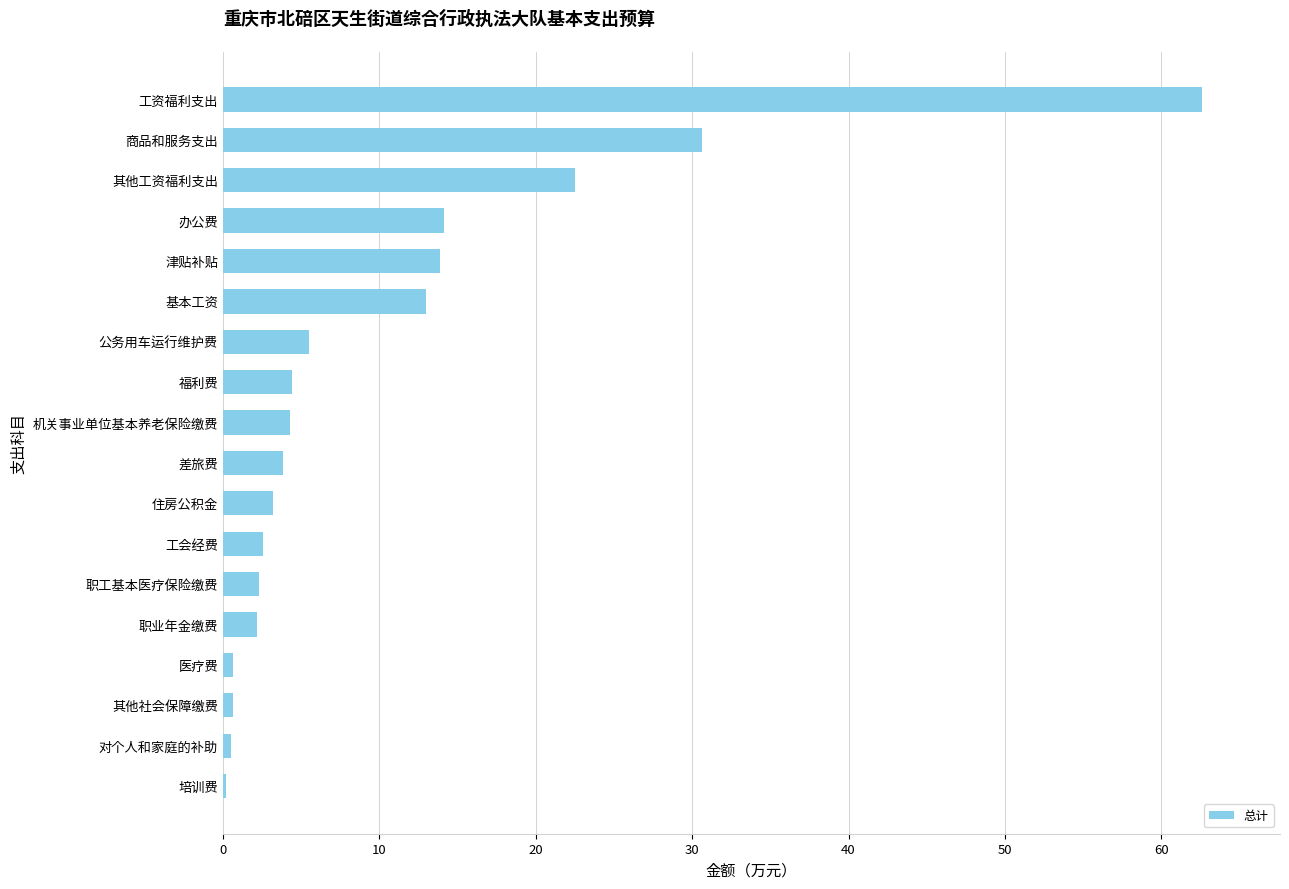

What is the change in value from 职工基本医疗保险缴费 to 津贴补贴?

+11.6